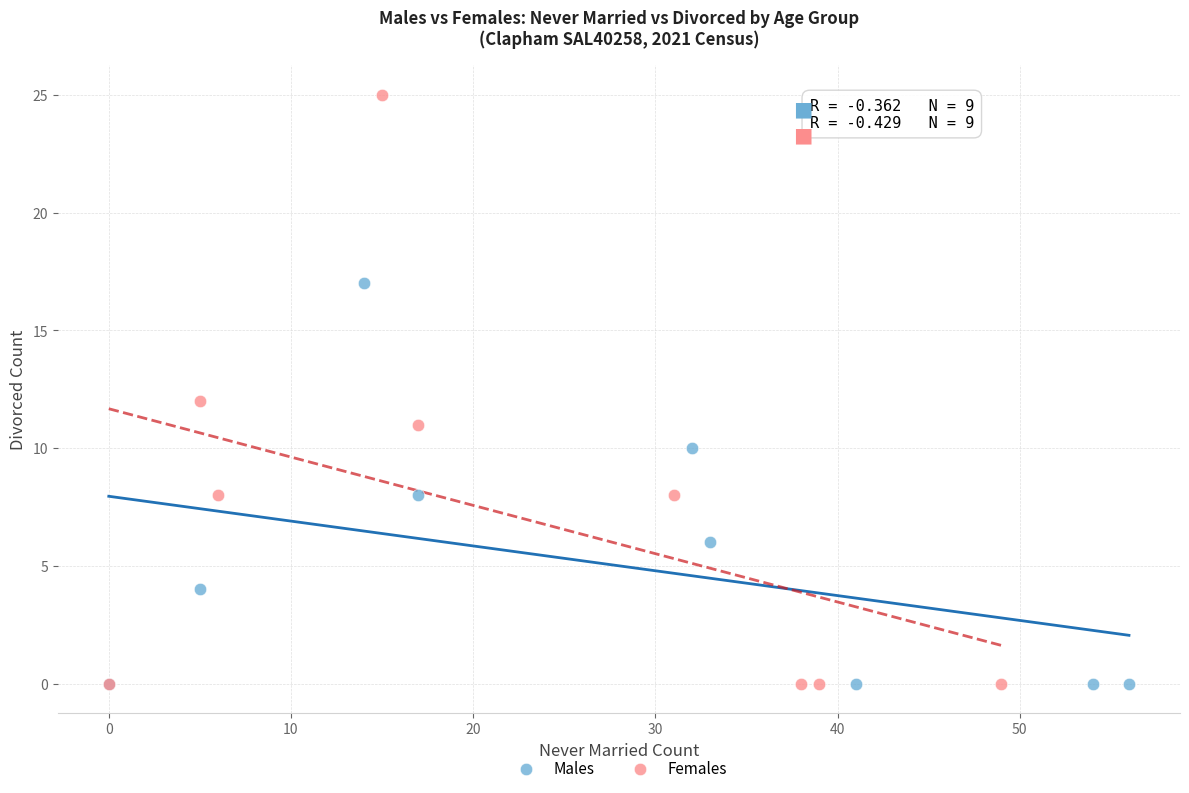

Which series reaches the maximum Y coordinate?

Females